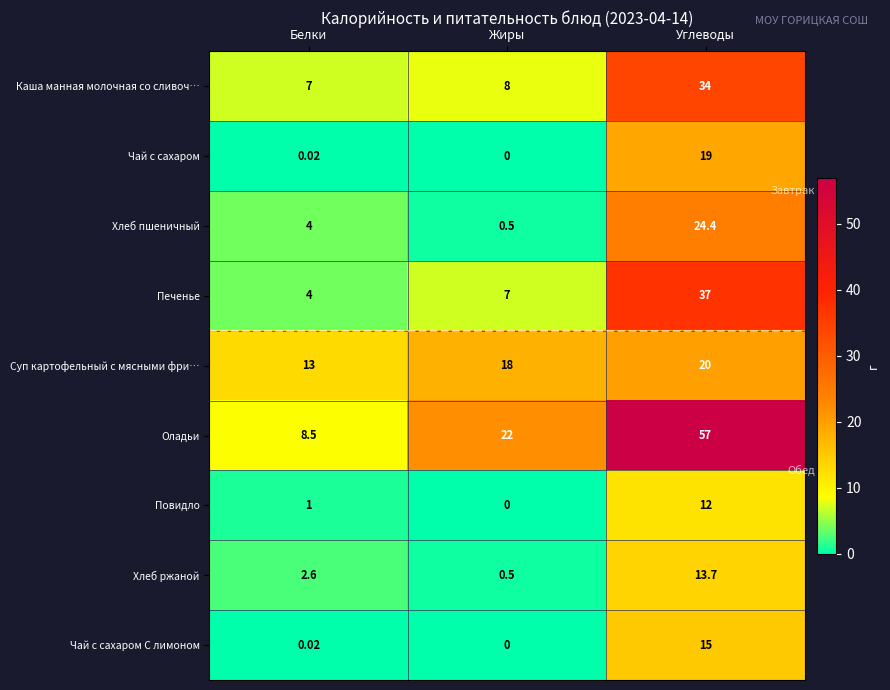

List the series in order of their peak value, highest first.

Оладьи, Печенье, Каша манная молочная со сливоч…, Хлеб пшеничный, Суп картофельный с мясными фри…, Чай с сахаром, Чай с сахаром С лимоном, Хлеб ржаной, Повидло